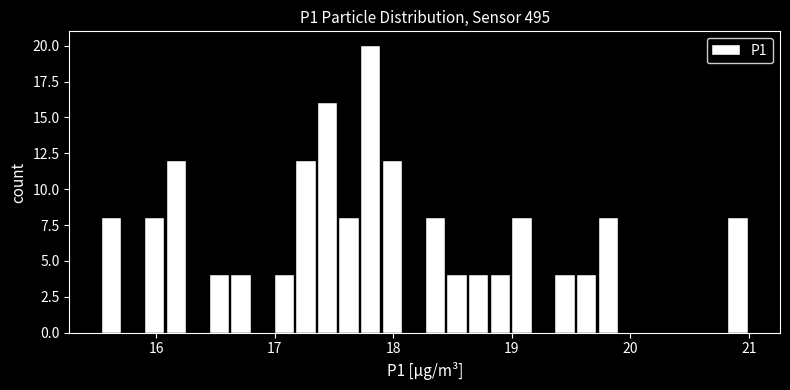

Around what value on the x-axis is the tallest bar? Give the approximate position of its centre, as read against the axis.

17.8